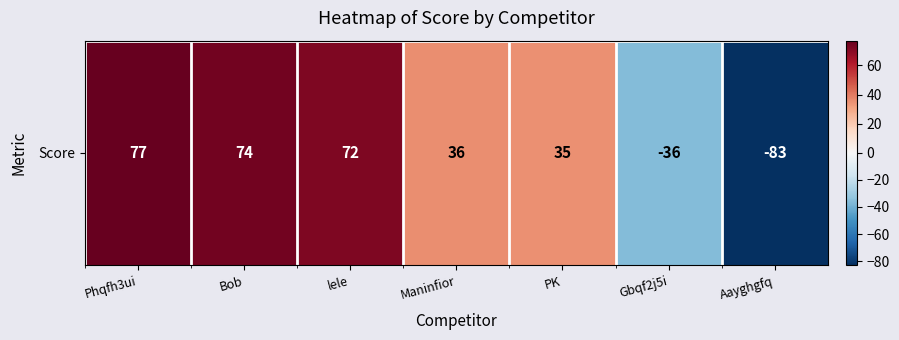

What is the difference between the values at Gbqf2j5i and lele?

108